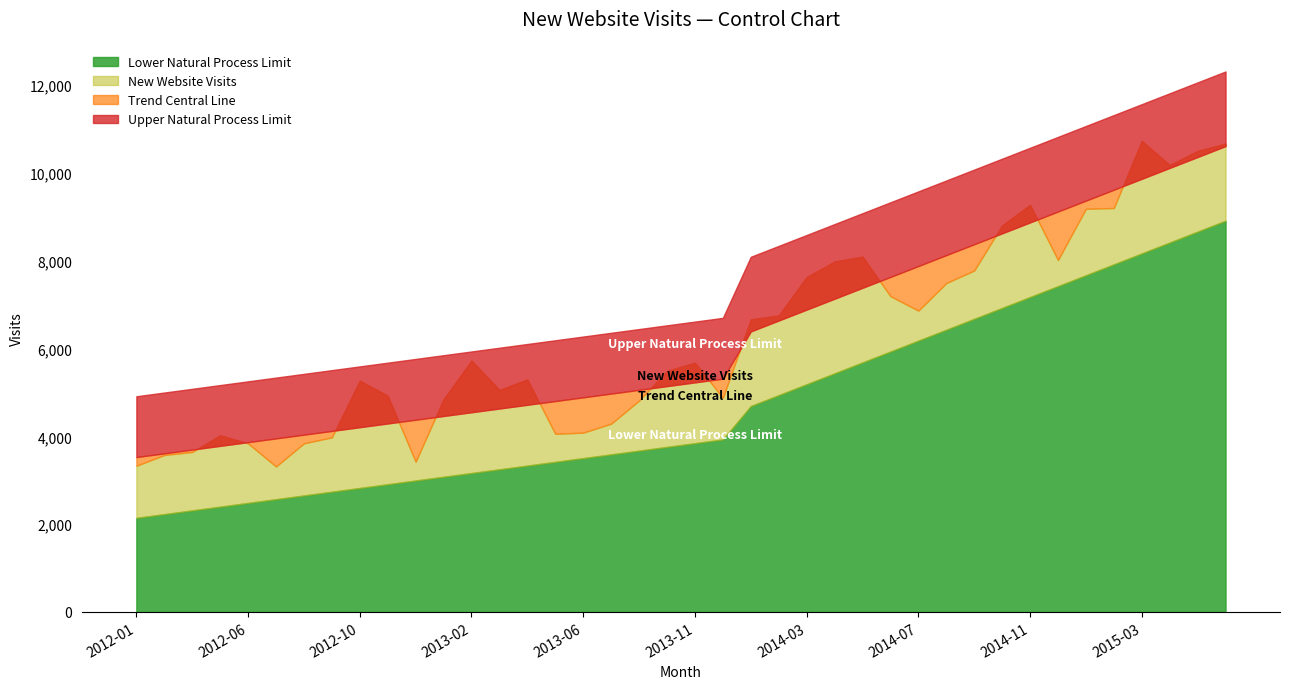

At which category is the sum across all series the highest?

2015-06